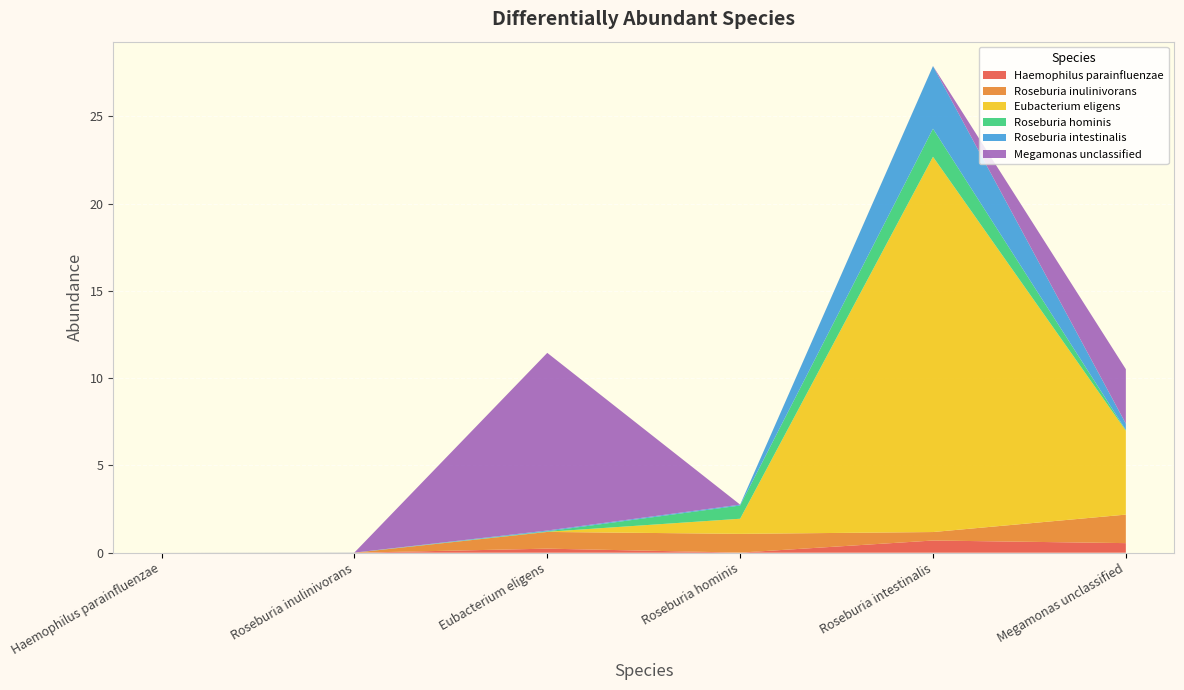

Reading right to left, transcribe all the data shown in this chart.

Haemophilus parainfluenzae: 0.5	0.7	0.0	0.2	0.0	0.0
Roseburia inulinivorans: 1.6	0.5	1.1	1.0	0.0	0.0
Eubacterium eligens: 4.8	21.5	0.9	0.0	0.0	0.0
Roseburia hominis: 0.0	1.6	0.8	0.0	0.0	0.0
Roseburia intestinalis: 0.4	3.6	0.1	0.0	0.0	0.0
Megamonas unclassified: 3.1	0.0	0.0	10.2	0.0	0.0